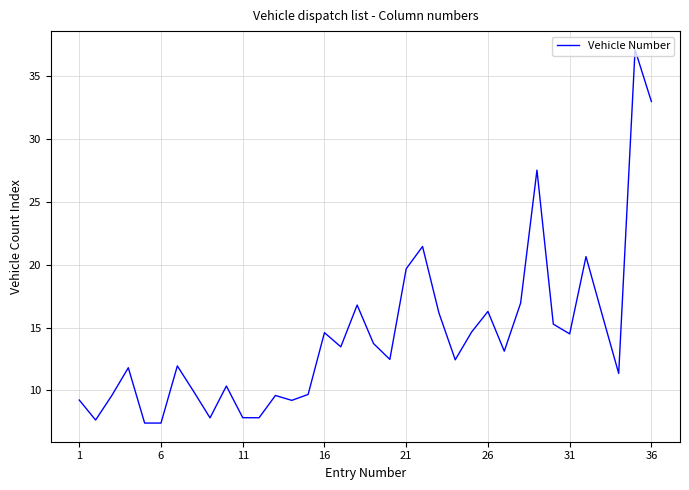

What is the difference between the maximum and minimum values?

29.6